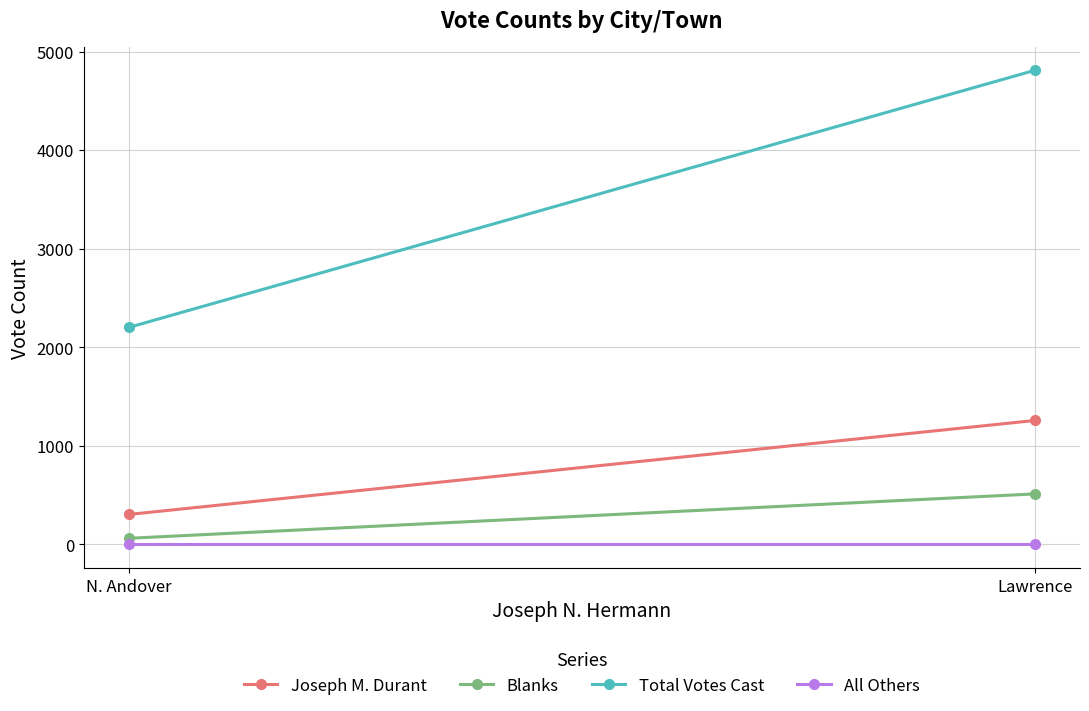

What is the approximate value of Total Votes Cast at Lawrence, to the nearest 10?

4810